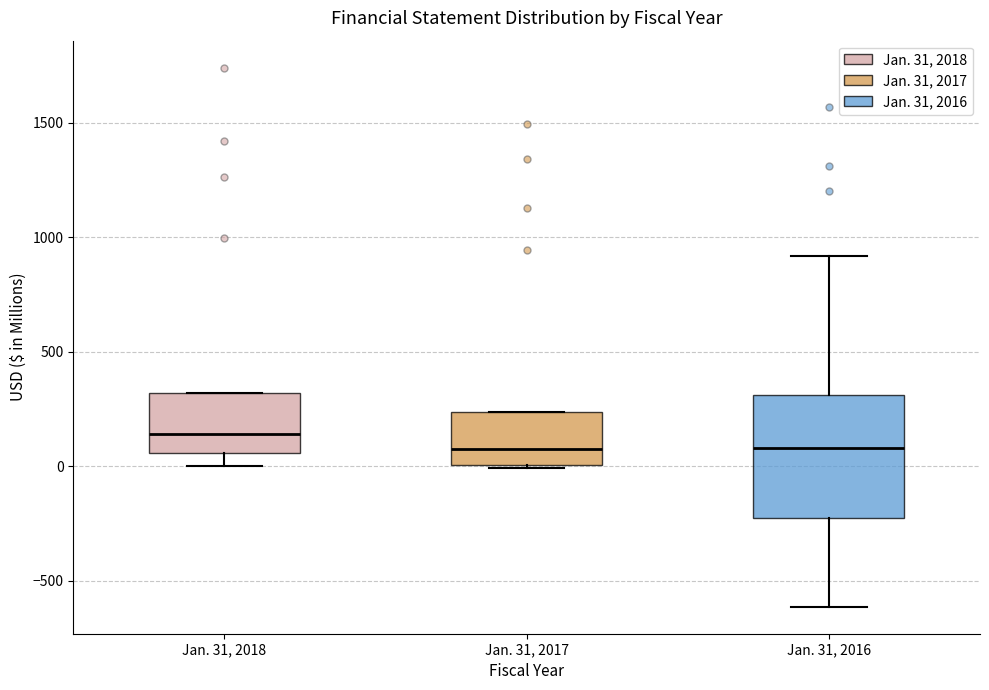

Comparing the boxes themselves (not the whiskers), which one is the tallest?

Jan. 31, 2016